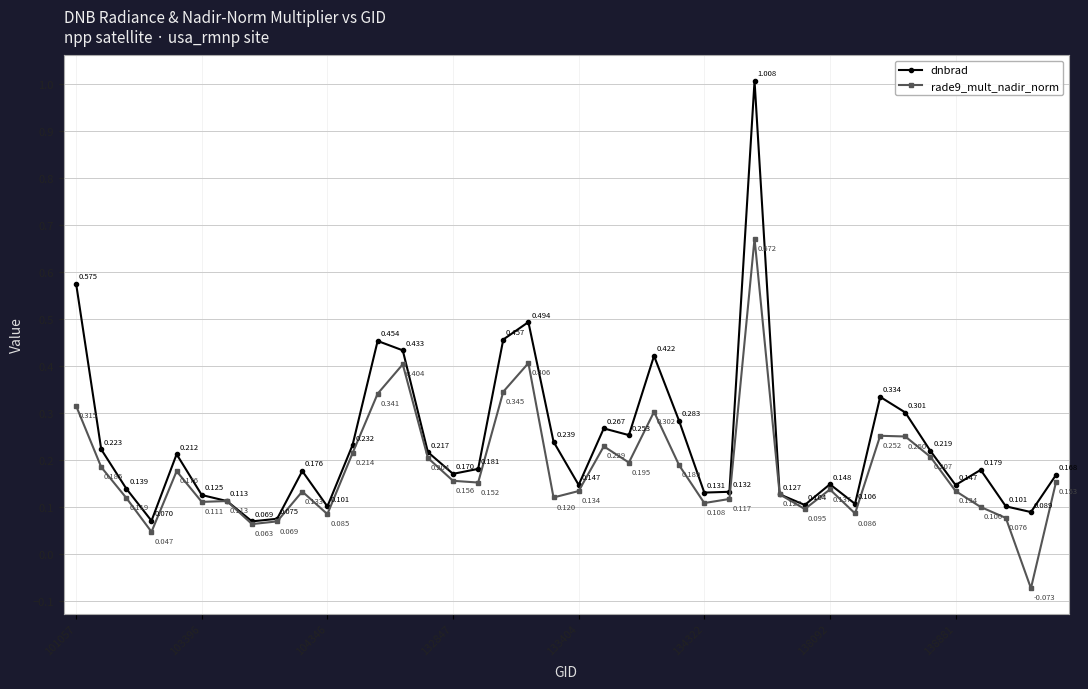

True or false: rade9_mult_nadir_norm has more than 1 interior local peaks.

True